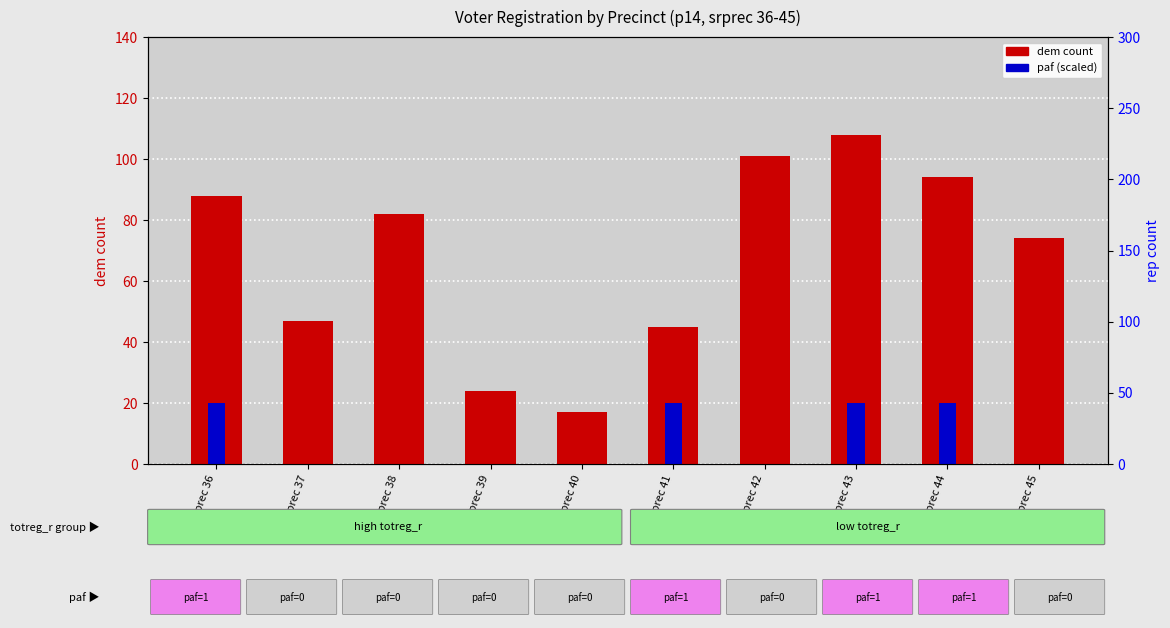

What is the difference between the highest and lowest values at srprec 40?

17